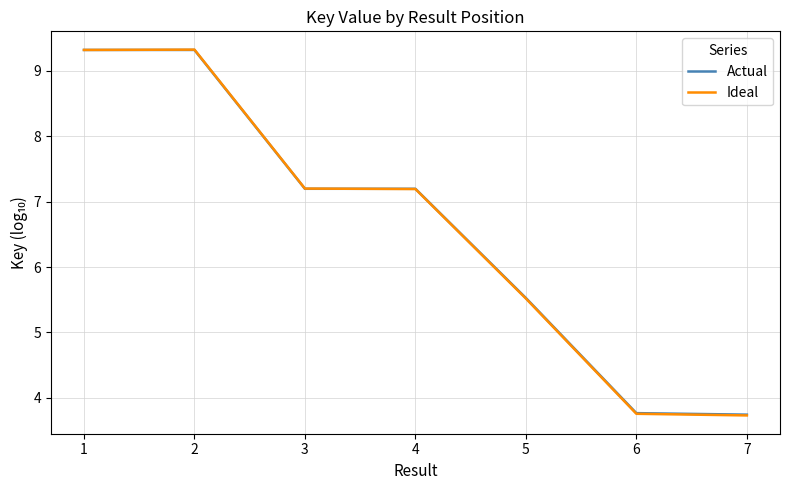

What is the highest value of the Actual series?

9.3